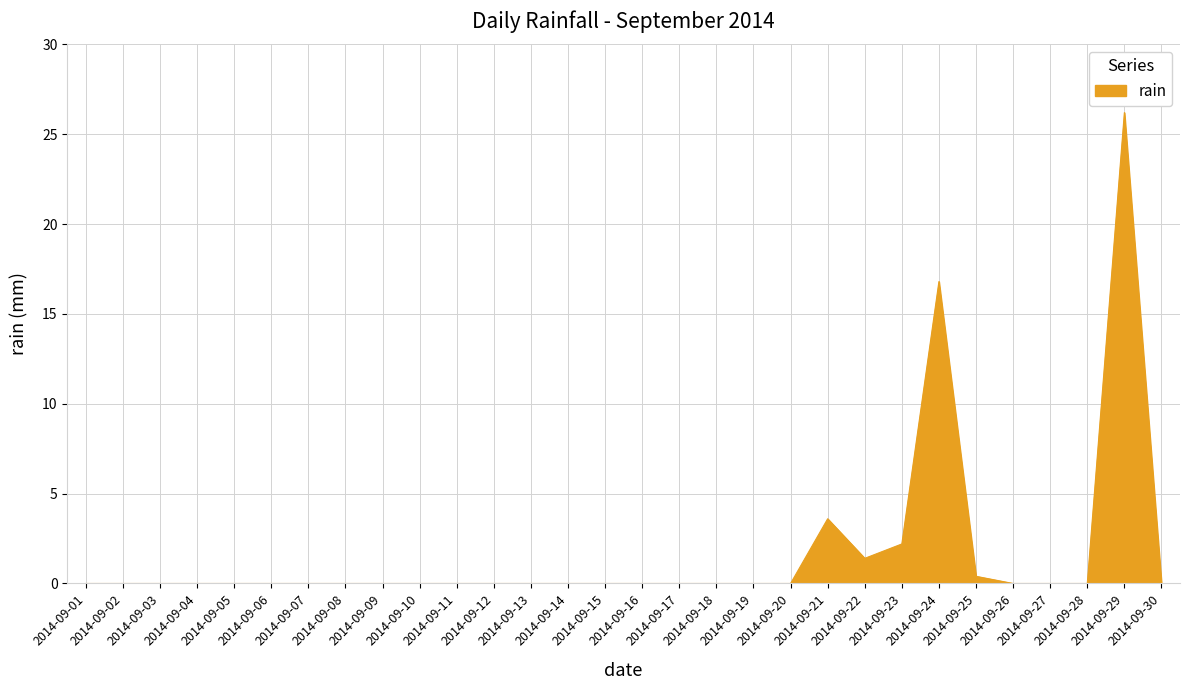

What is the greatest value displayed?

26.2